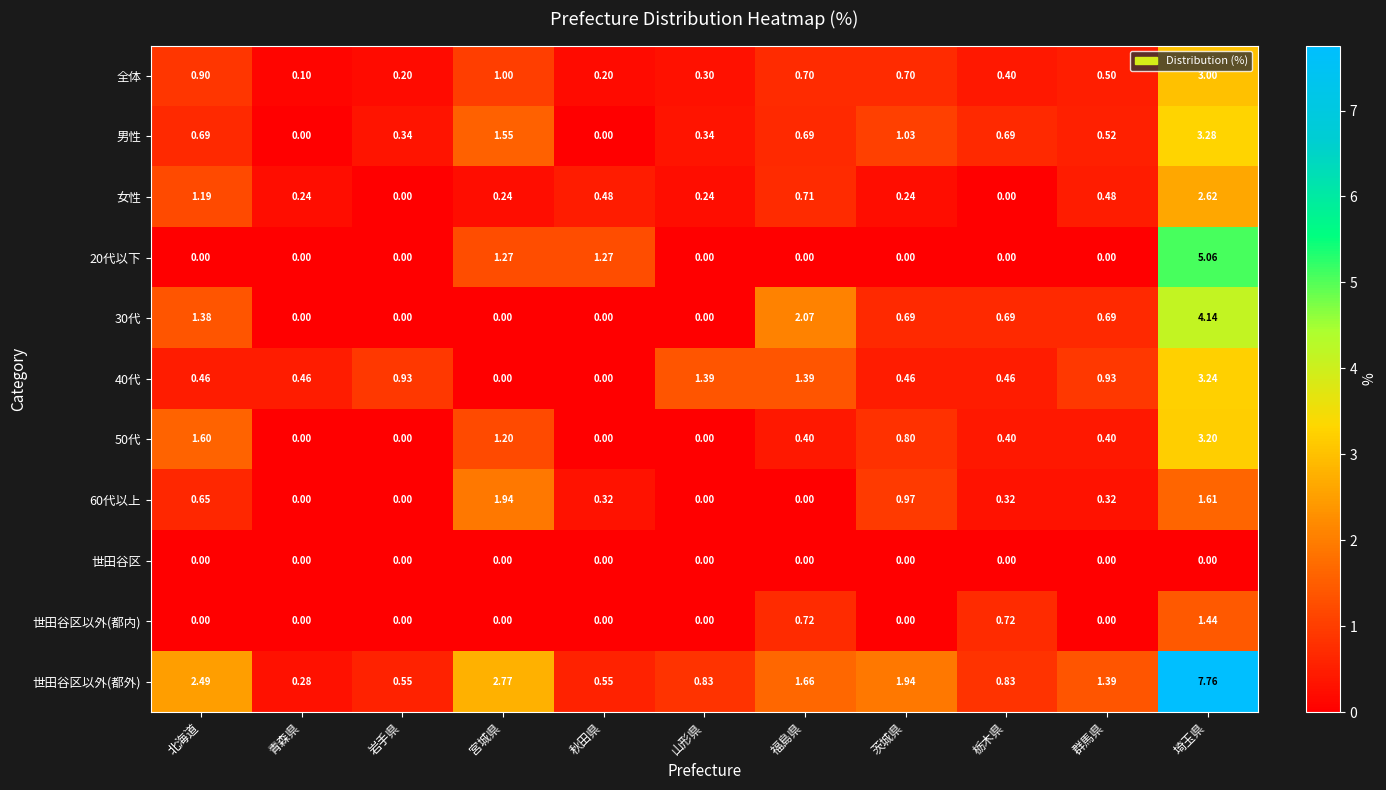

Which category has the highest value across all series?

埼玉県